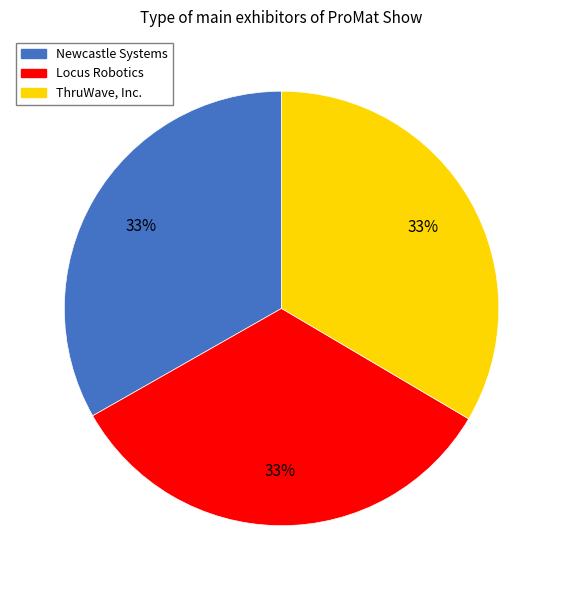

Is the sum of Newcastle Systems and ThruWave, Inc. greater than half?

Yes